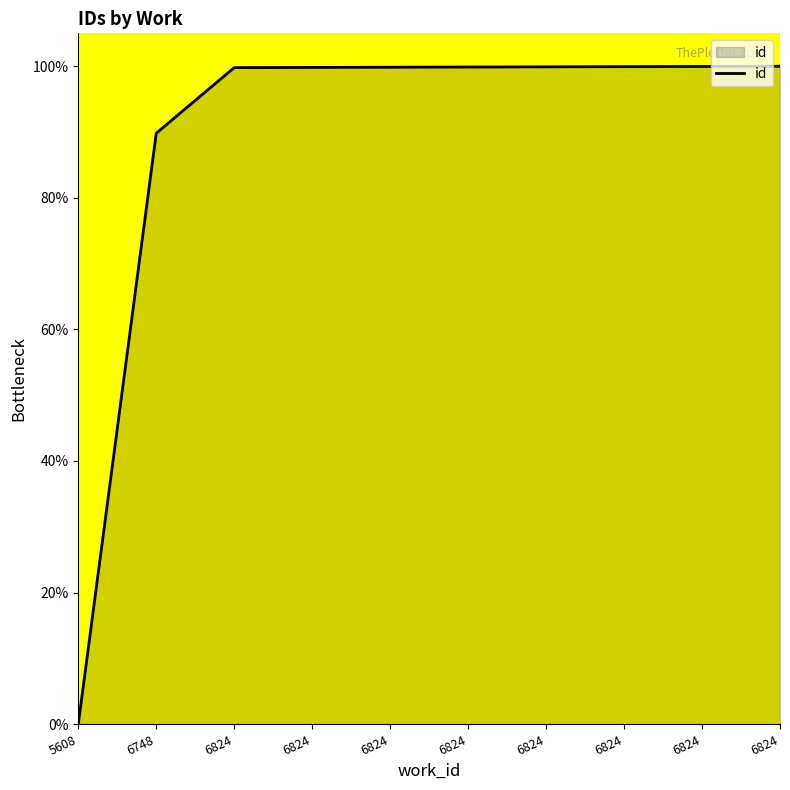

What is the change in value from 5608 to 6824?

+99.9